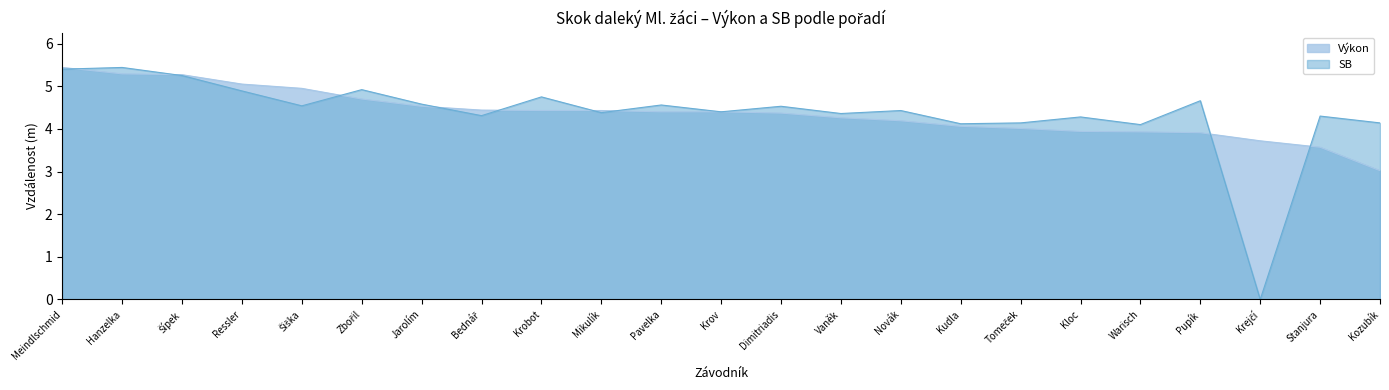

Is it true that Výkon equals 7.0 at Kudla?

False